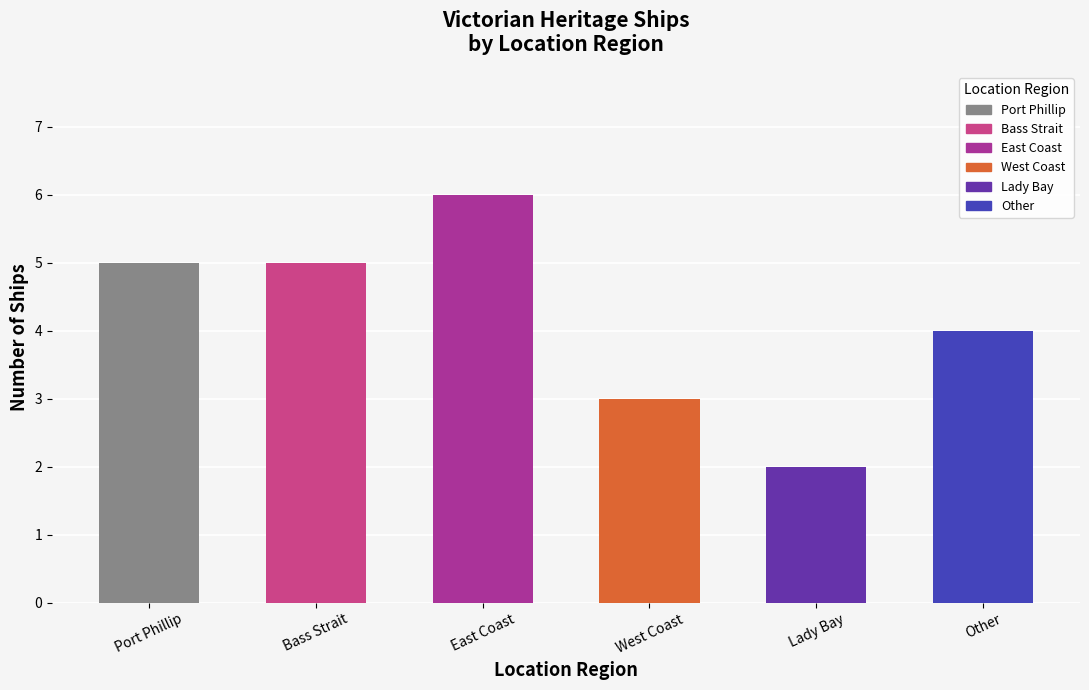

The value at Bass Strait is 8. True or false?

False